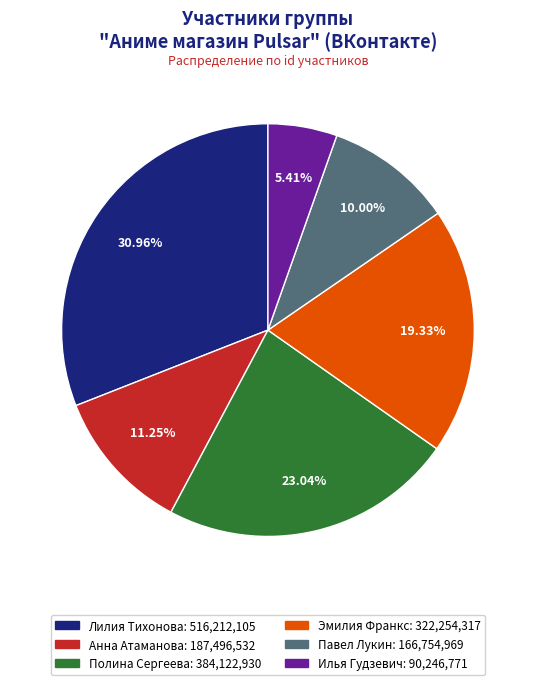

What percentage is the Павел Лукин slice, to the nearest percent?

10%